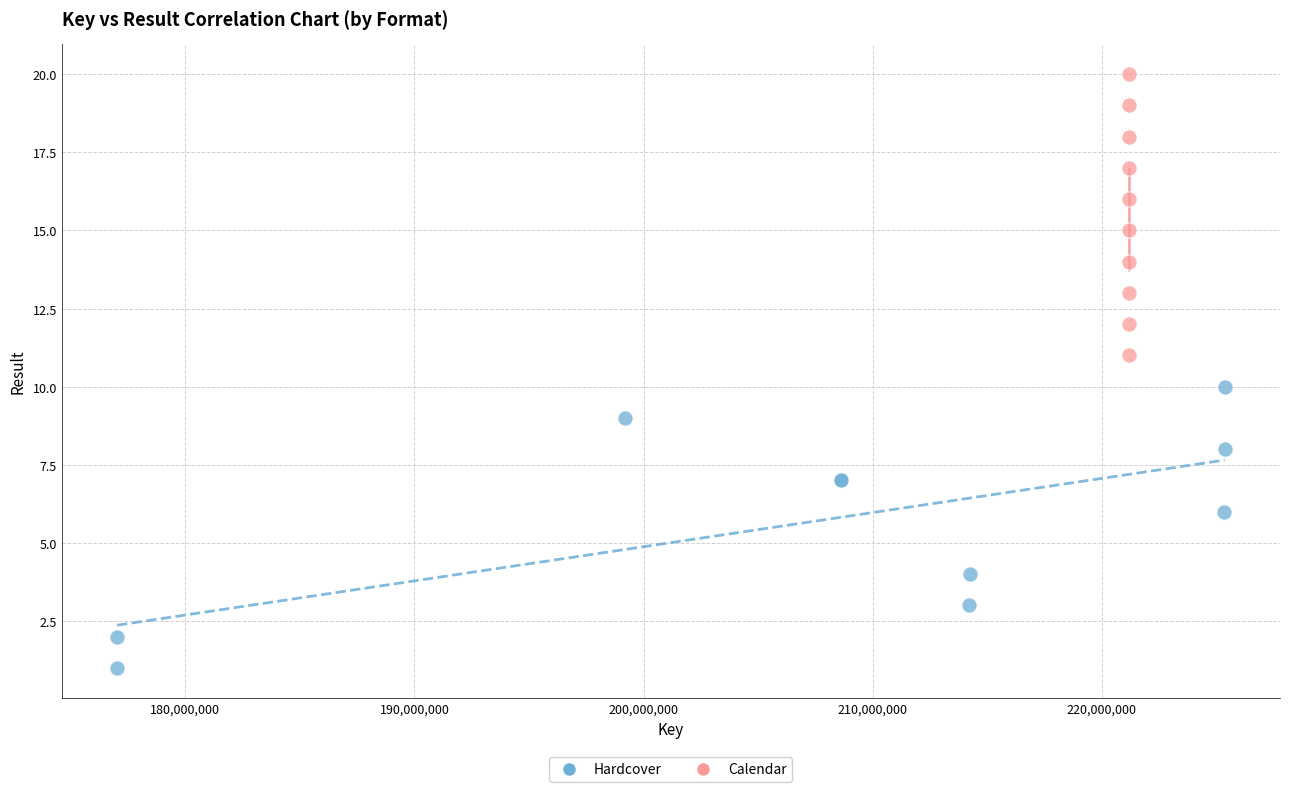

Which series reaches the minimum Y coordinate?

Hardcover